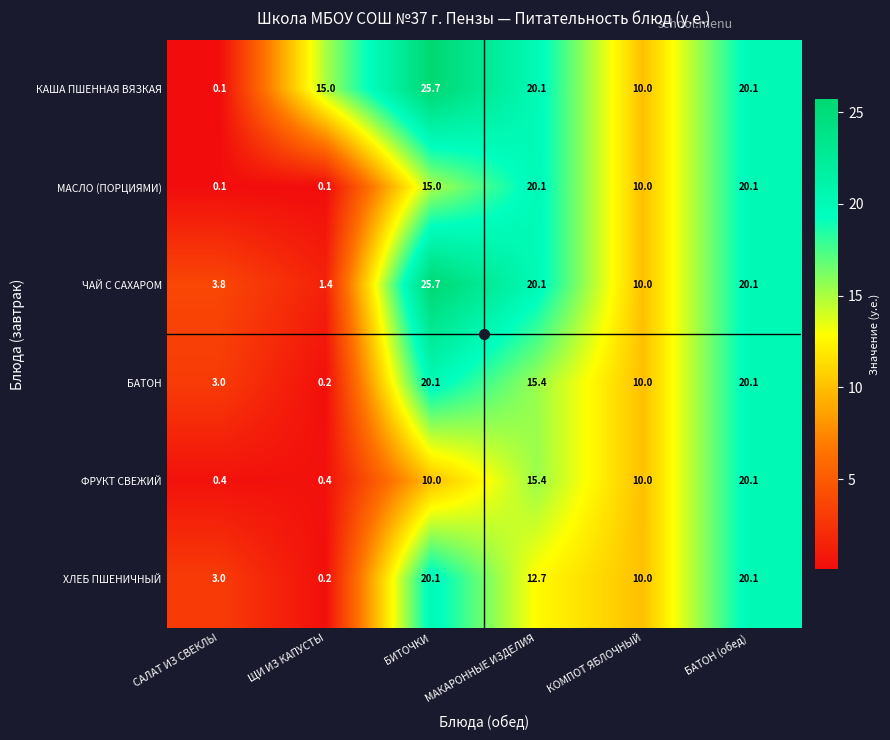

True or false: ФРУКТ СВЕЖИЙ has a value of 0.6 at САЛАТ ИЗ СВЕКЛЫ.

False